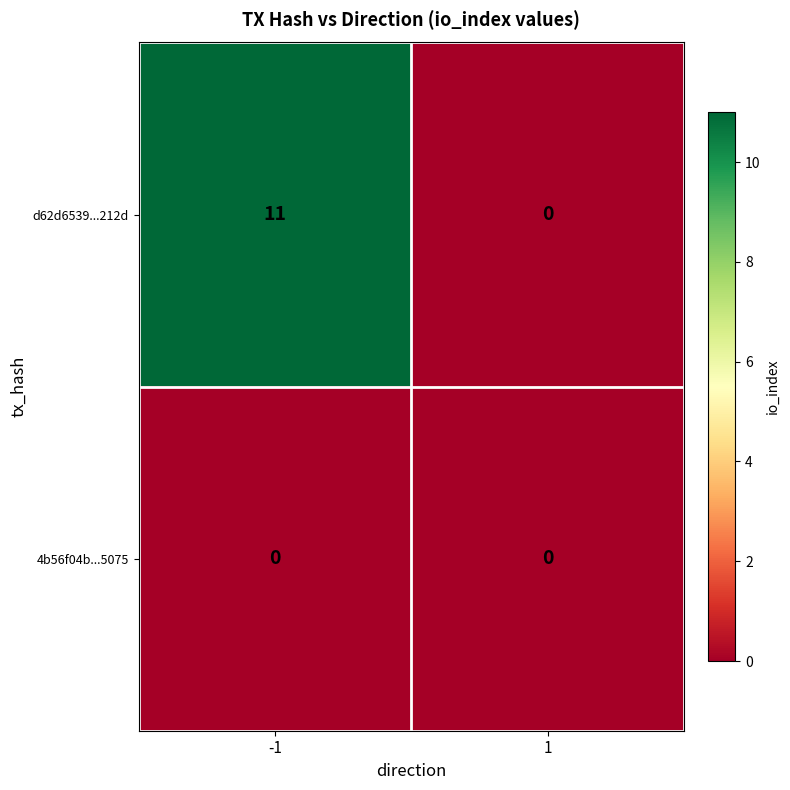

Between -1 and 1, which series saw the biggest shift?

d62d6539...212d